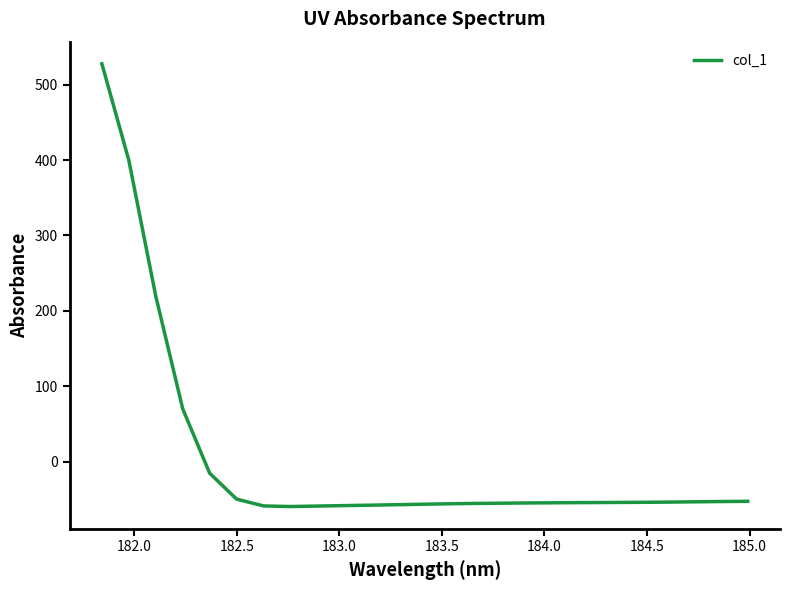

Does the chart display data point markers on the line(s)?

No